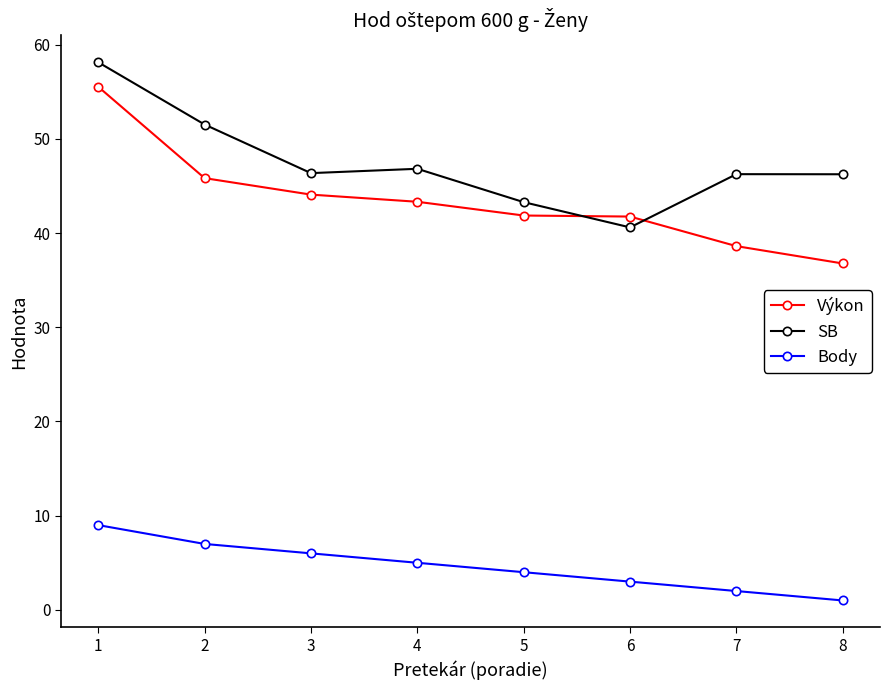

What is the sum of the Body values at 4 and 5?

9.0